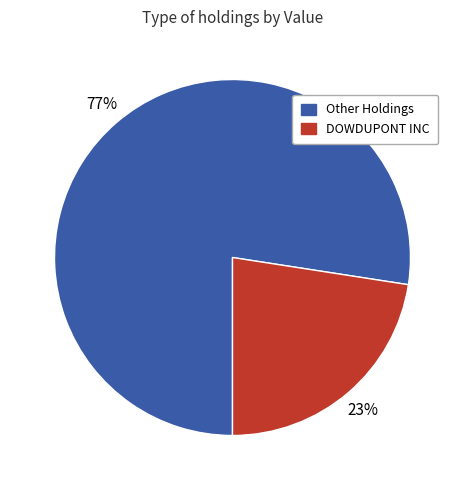

To the nearest percent, what is the average slice percentage?

50%